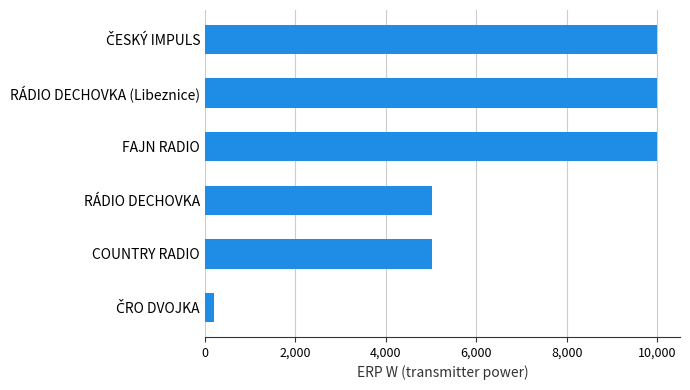

What is the sum of all values?

40221